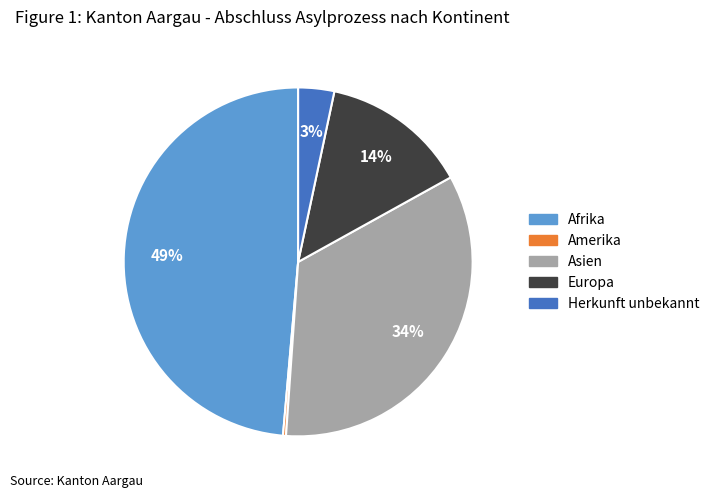

Is it true that Asien is 26% of the pie?

False